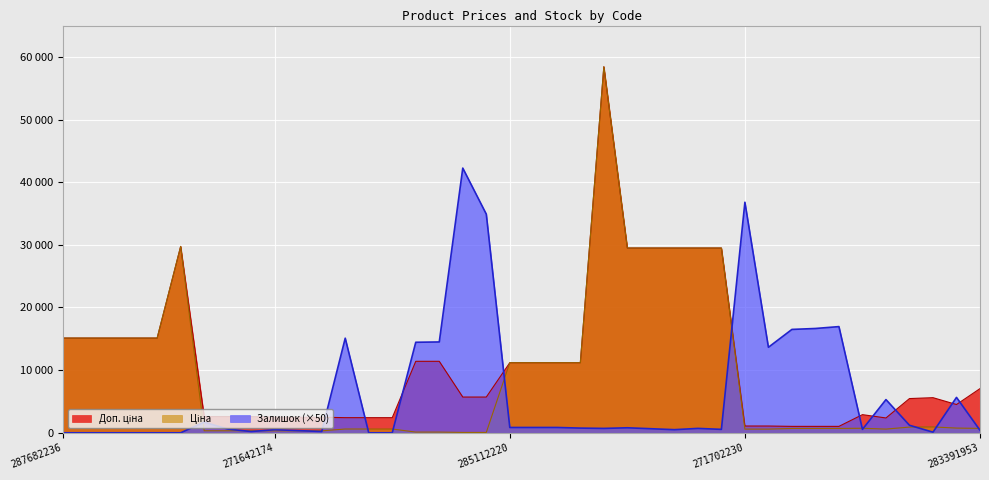

Which series has the largest range (max minus min)?

Ціна